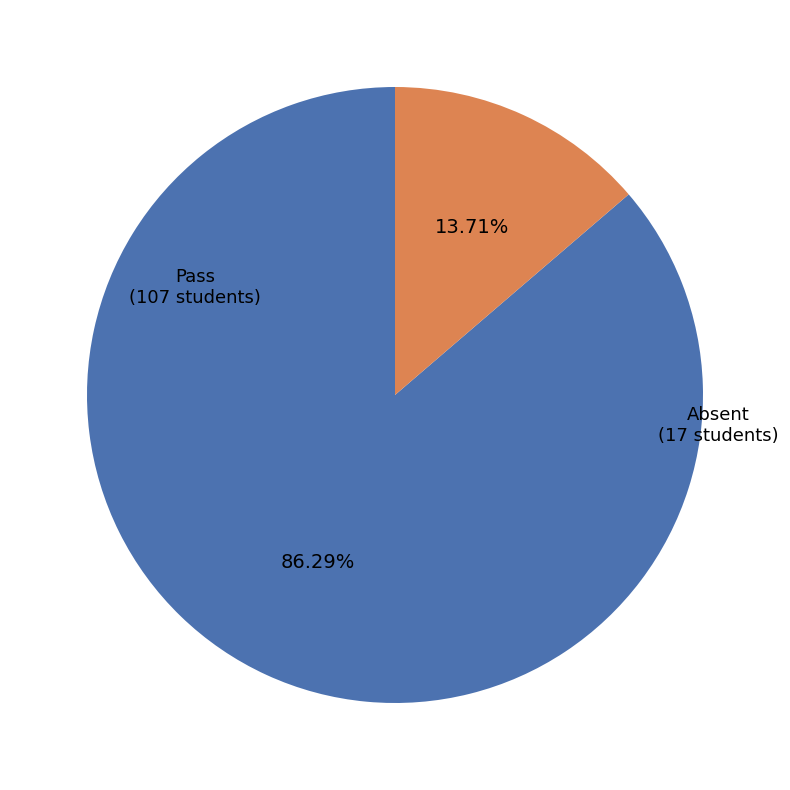

Is there a majority slice in this chart?

Yes